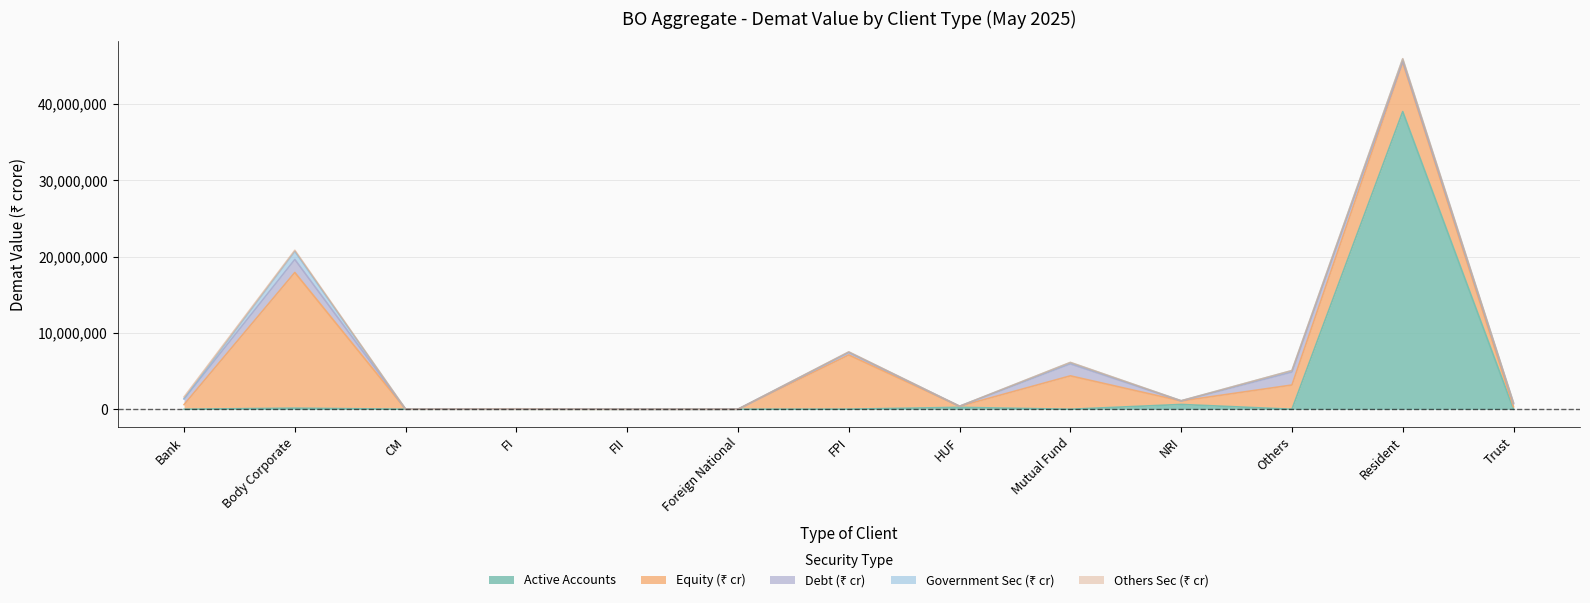

How many values in the Equity (₹ cr) series exceed 456228?

7